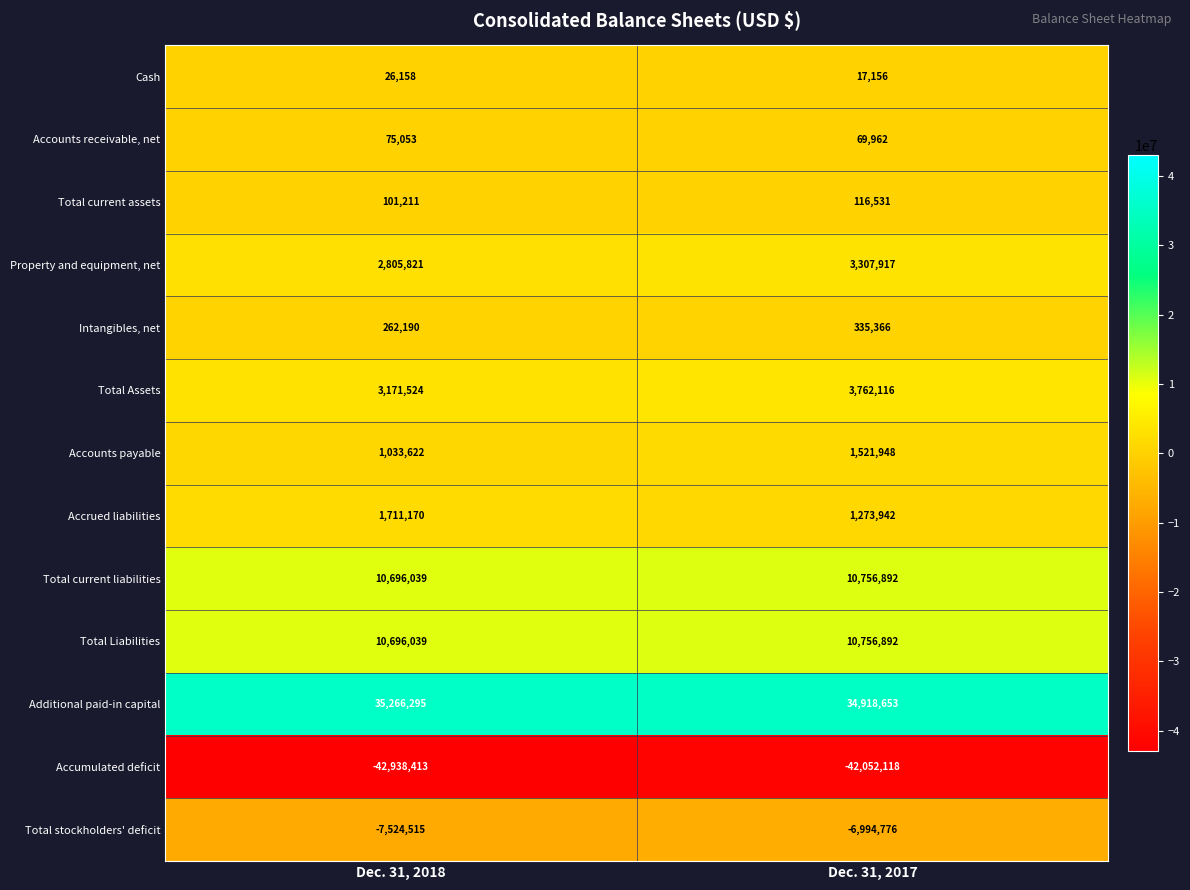

Reading right to left, transcribe all the data shown in this chart.

Cash: Dec. 31, 2017=17156	Dec. 31, 2018=26158
Accounts receivable, net: Dec. 31, 2017=69962	Dec. 31, 2018=75053
Total current assets: Dec. 31, 2017=116531	Dec. 31, 2018=101211
Property and equipment, net: Dec. 31, 2017=3307917	Dec. 31, 2018=2805821
Intangibles, net: Dec. 31, 2017=335366	Dec. 31, 2018=262190
Total Assets: Dec. 31, 2017=3762116	Dec. 31, 2018=3171524
Accounts payable: Dec. 31, 2017=1521948	Dec. 31, 2018=1033622
Accrued liabilities: Dec. 31, 2017=1273942	Dec. 31, 2018=1711170
Total current liabilities: Dec. 31, 2017=10756892	Dec. 31, 2018=10696039
Total Liabilities: Dec. 31, 2017=10756892	Dec. 31, 2018=10696039
Additional paid-in capital: Dec. 31, 2017=34918653	Dec. 31, 2018=35266295
Accumulated deficit: Dec. 31, 2017=-42052118	Dec. 31, 2018=-42938413
Total stockholders' deficit: Dec. 31, 2017=-6994776	Dec. 31, 2018=-7524515